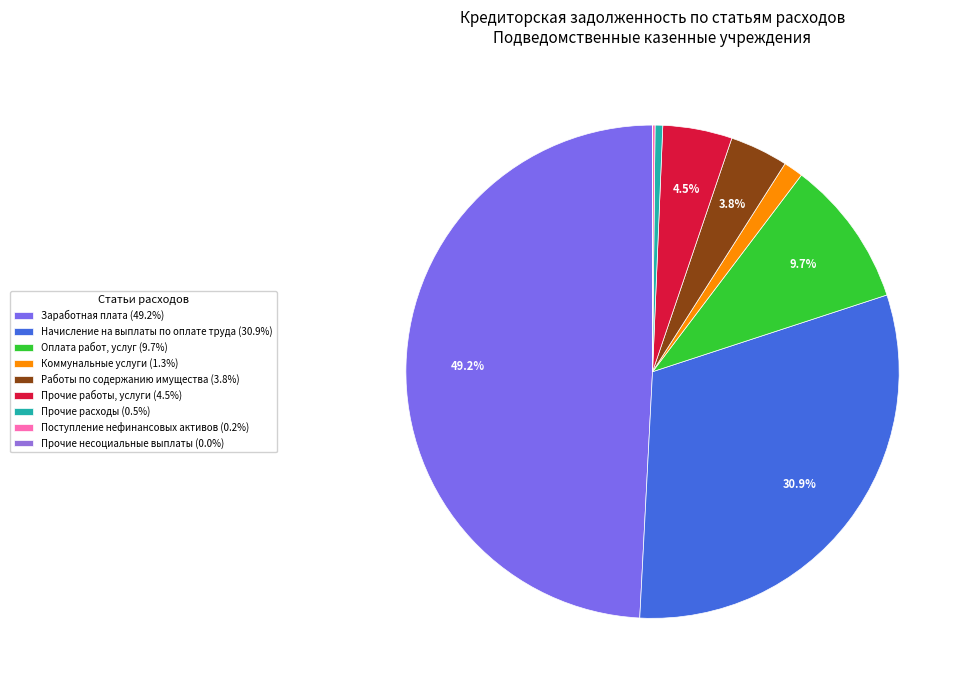

Approximately how many times larger is the value at Поступление нефинансовых активов compared to Коммунальные услуги?

0.1